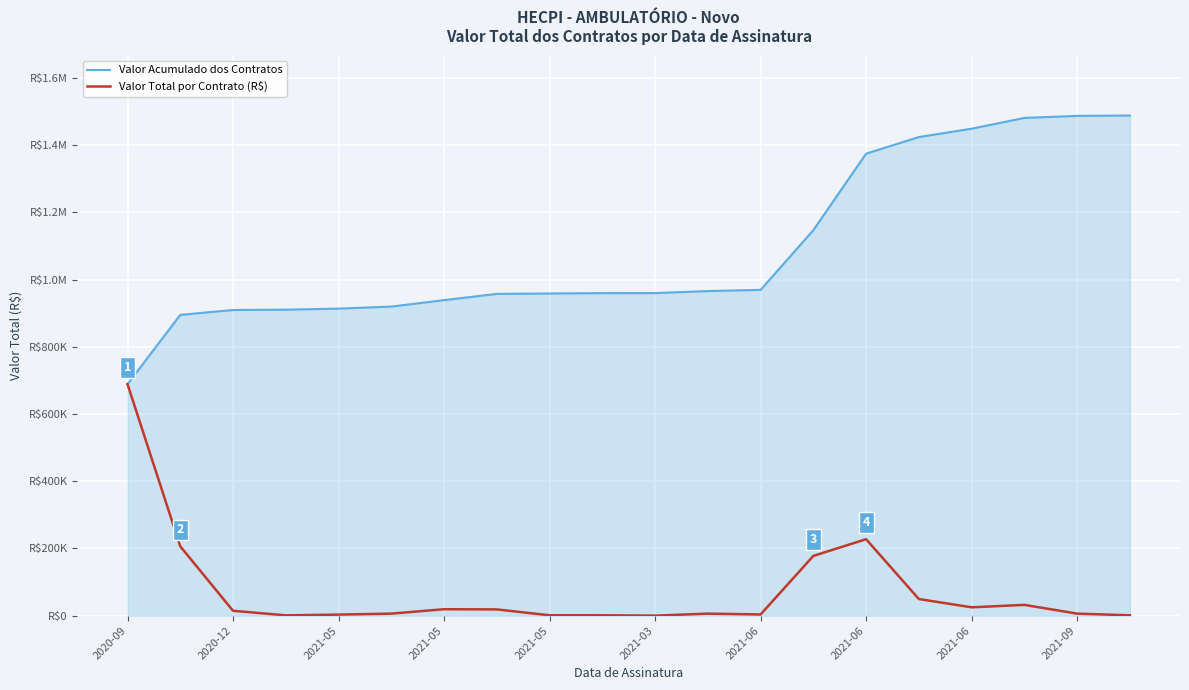

At how many categories does at least one series exceed 515724?

20